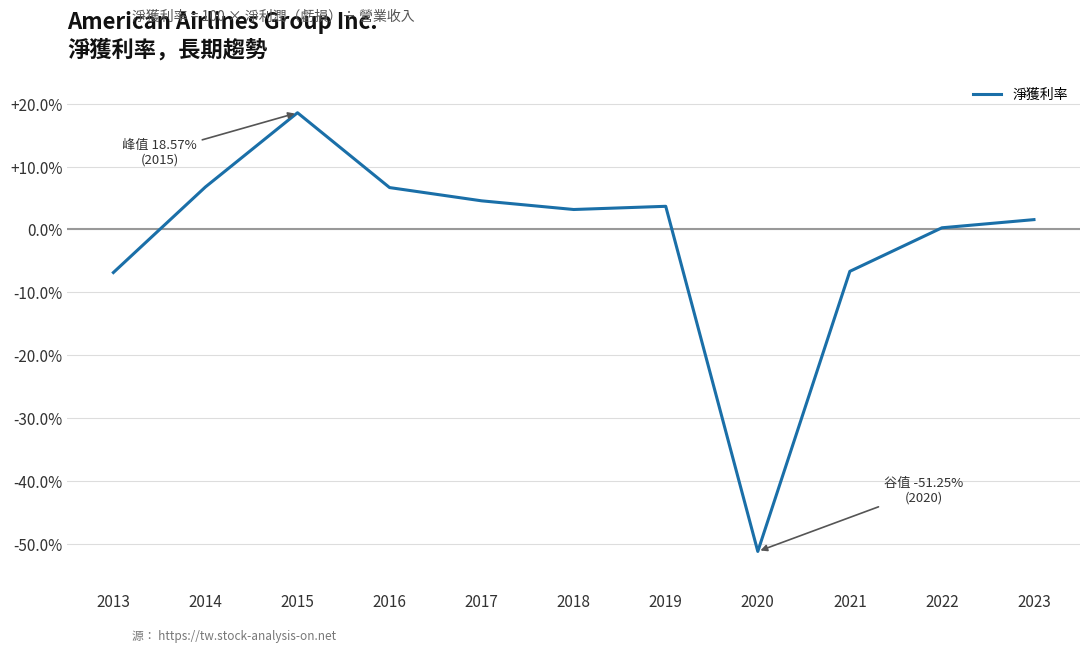

Is this an area chart (filled region under the line)?

No